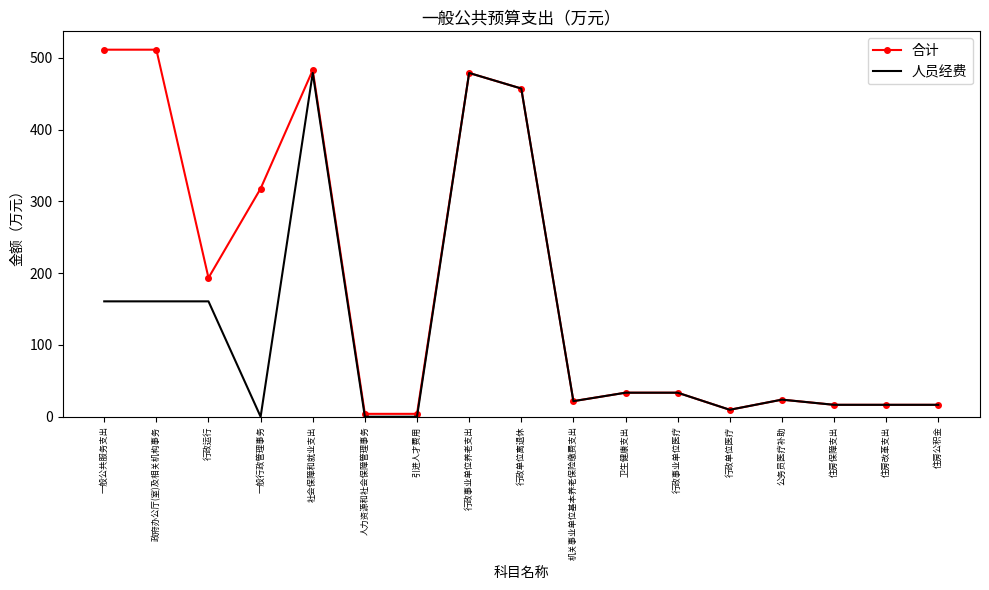

What is the average value of the 合计 series?

184.4